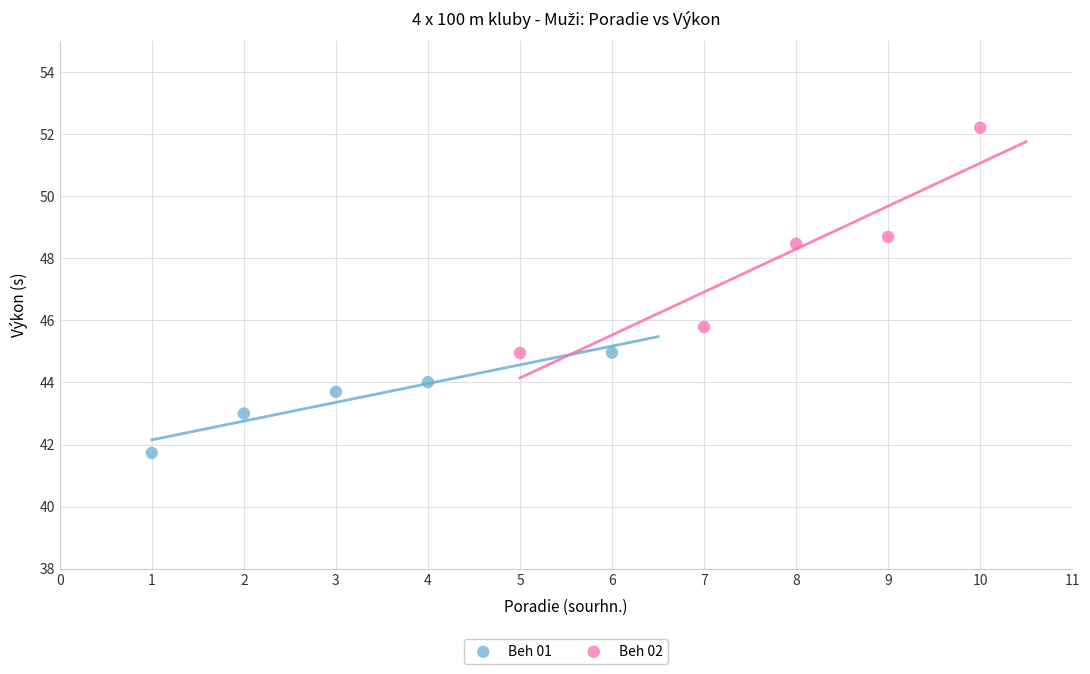

Which series reaches the maximum Y coordinate?

Beh 02